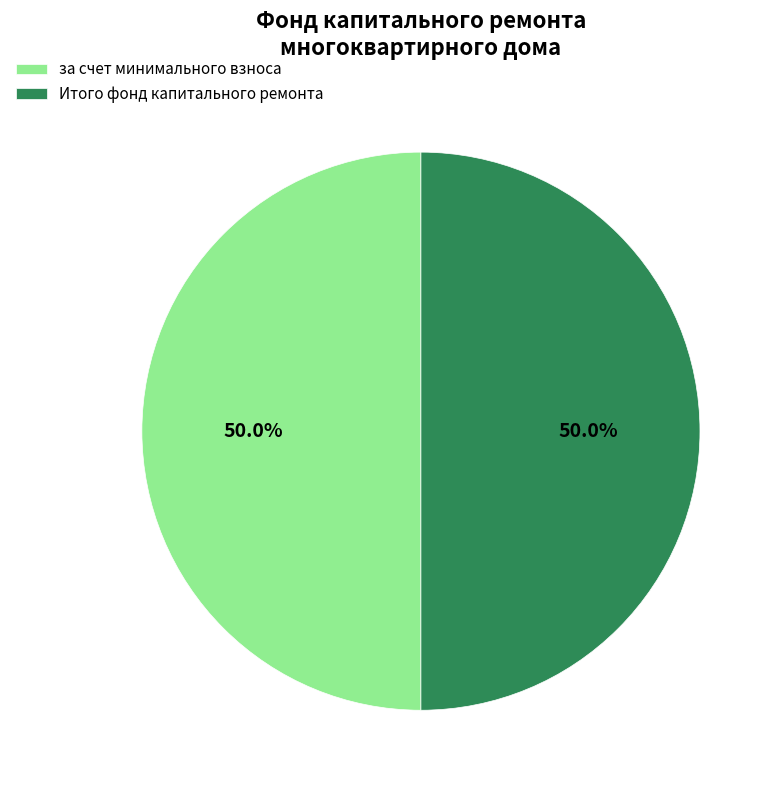

What is the ratio of the value at Итого фонд капитального ремонта to the value at за счет минимального взноса?

1.0